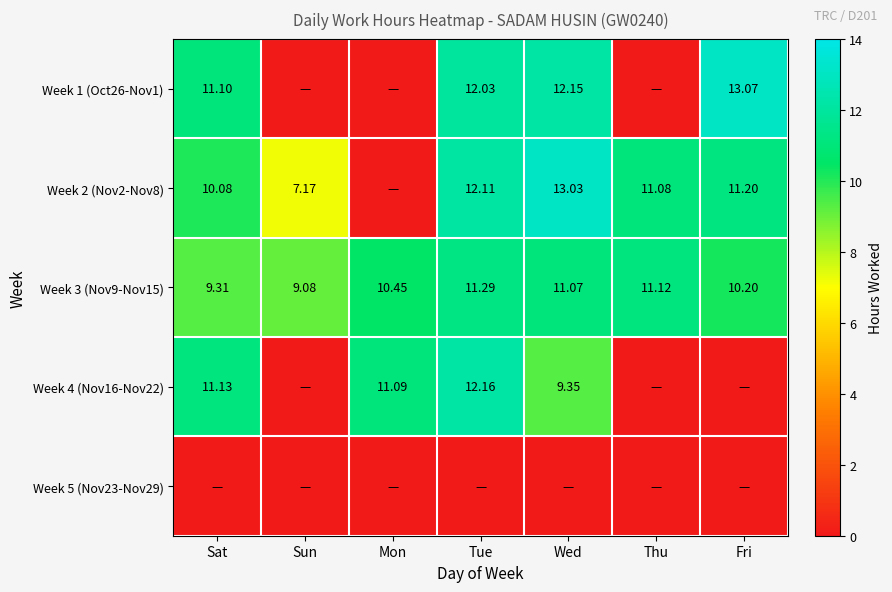

Is the value of Week 3 (Nov9-Nov15) at Wed greater than the value of Week 4 (Nov16-Nov22) at Wed?

Yes